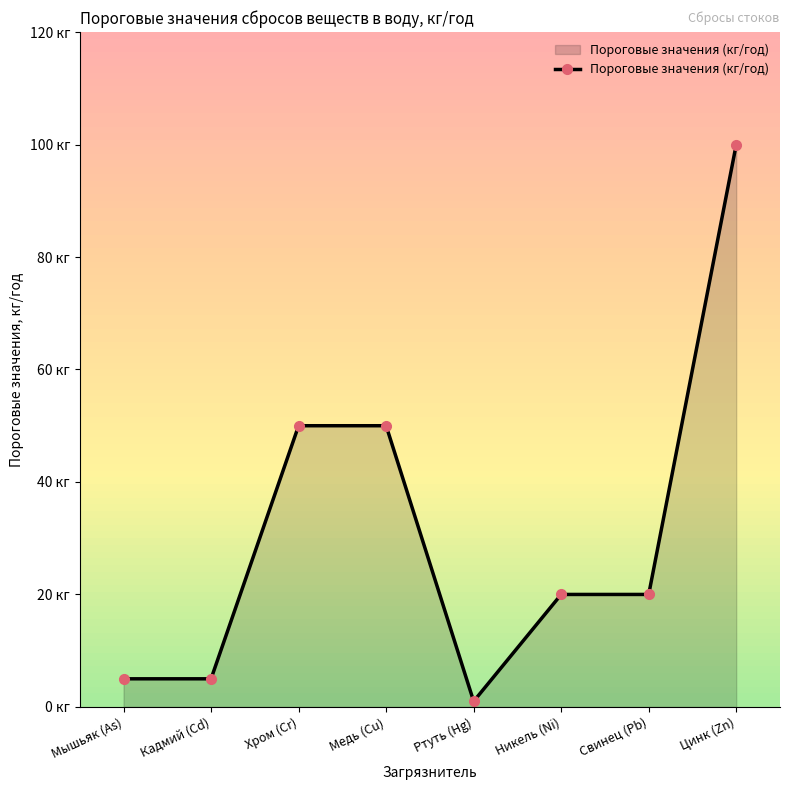

Does the chart have visible grid lines?

No